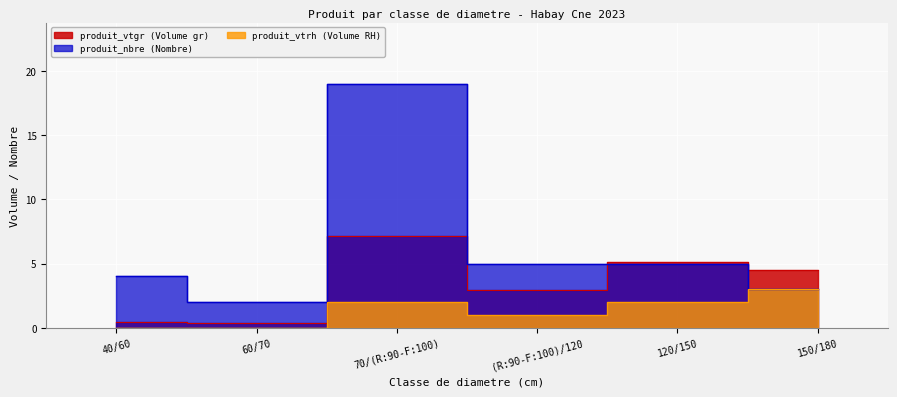

Reading right to left, extract all data points from this chart.

produit_vtgr: 150/180=4.5	120/150=5.1	(R:90-F:100)/120=2.9	70/(R:90-F:100)=7.1	60/70=0.4	40/60=0.4
produit_nbre: 150/180=3.0	120/150=5.0	(R:90-F:100)/120=5.0	70/(R:90-F:100)=19.0	60/70=2.0	40/60=4.0
produit_vtrh: 150/180=3.0	120/150=2.0	(R:90-F:100)/120=1.0	70/(R:90-F:100)=2.0	60/70=0.0	40/60=0.0